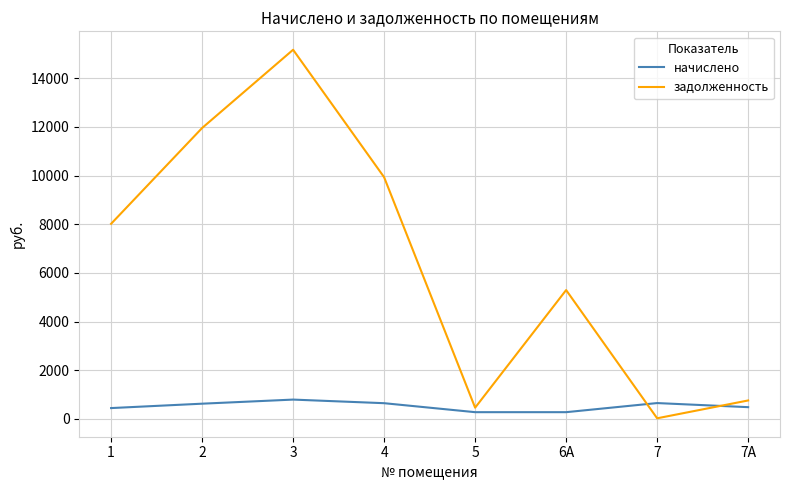

Between which two adjacent categories do начислено and задолженность first intersect?

6А and 7